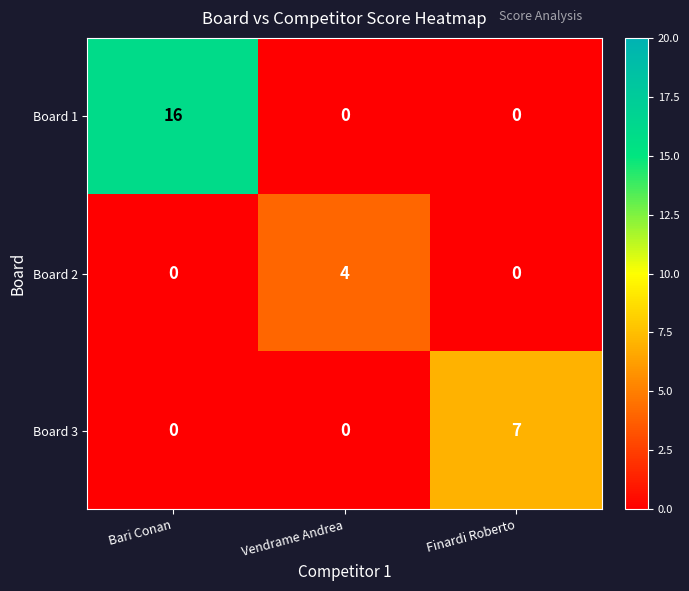

Rank the series by their average value, from lowest to highest.

Board 2, Board 3, Board 1